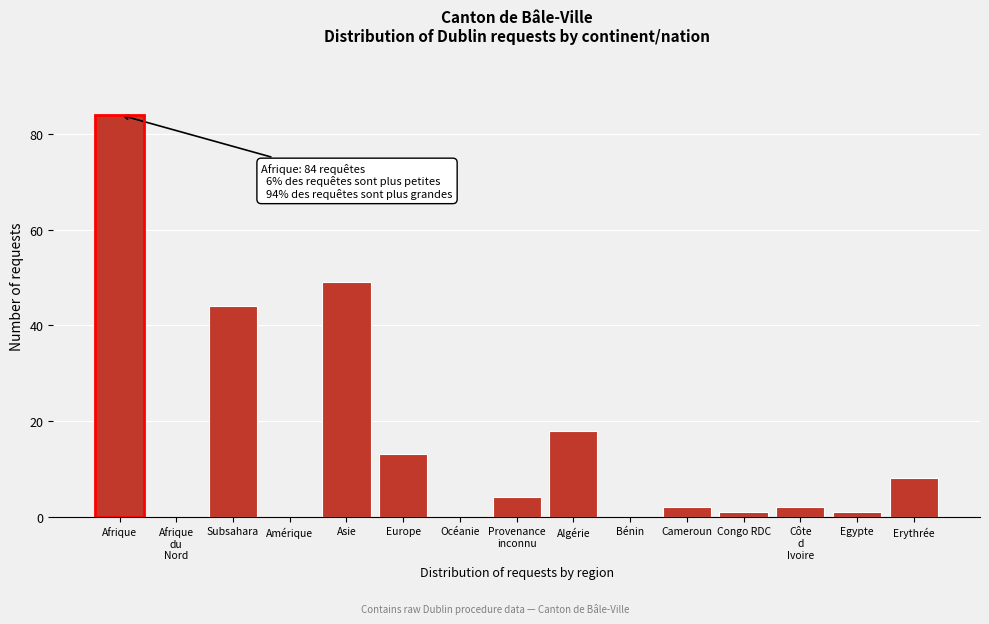

What is the sum of all values?

226